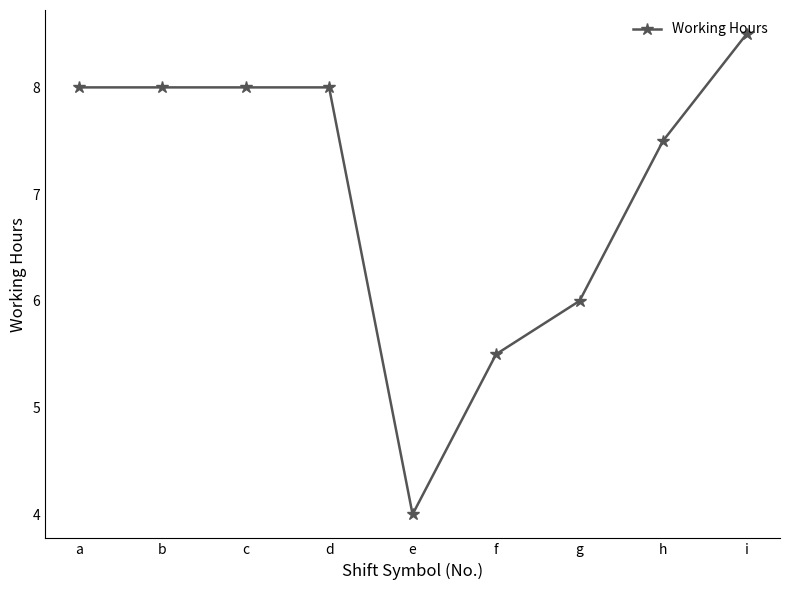

Reading left to right, what are all the values shown in this chart?

a=8.0	b=8.0	c=8.0	d=8.0	e=4.0	f=5.5	g=6.0	h=7.5	i=8.5